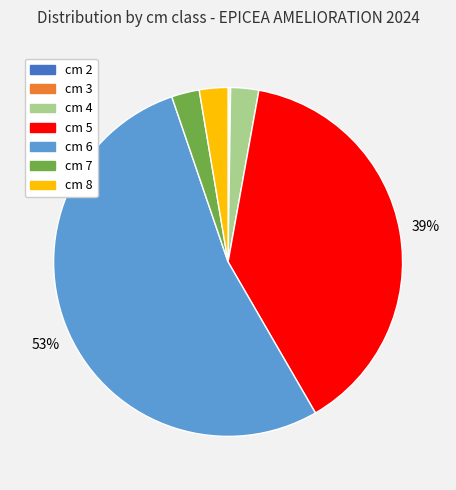

The cm 4 slice represents 3% of the pie. True or false?

True